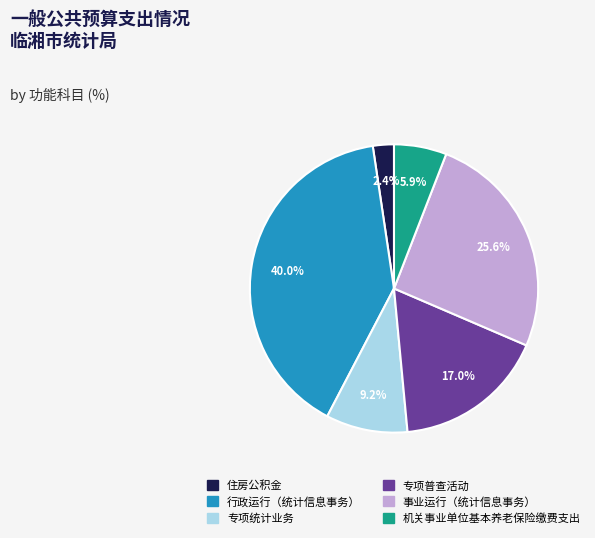

How many slices are in this pie chart?

6